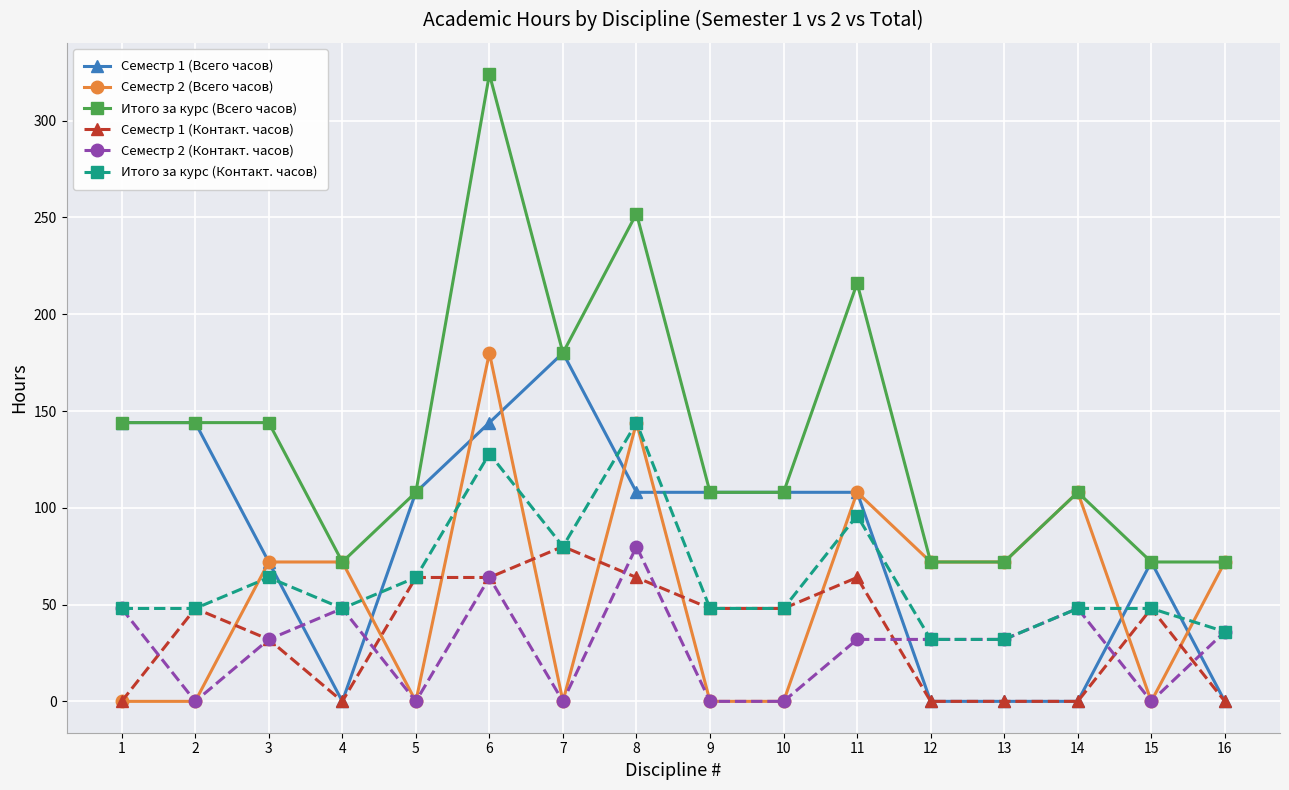

Which series has the widest spread of values?

Итого за курс (Всего часов)